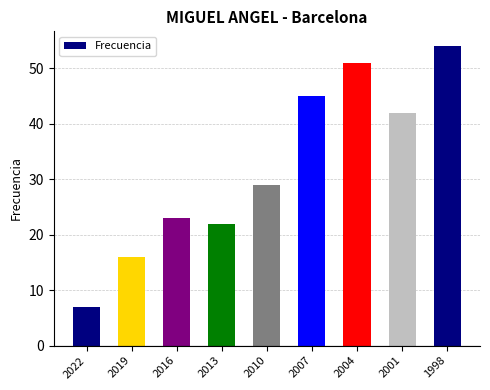

What is the difference between the maximum and second lowest values?

38